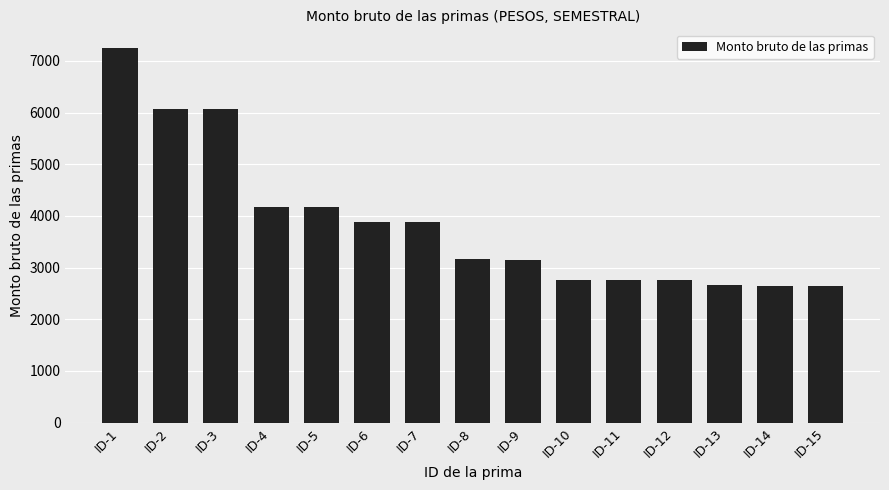

Does the chart contain stacked bars?

No